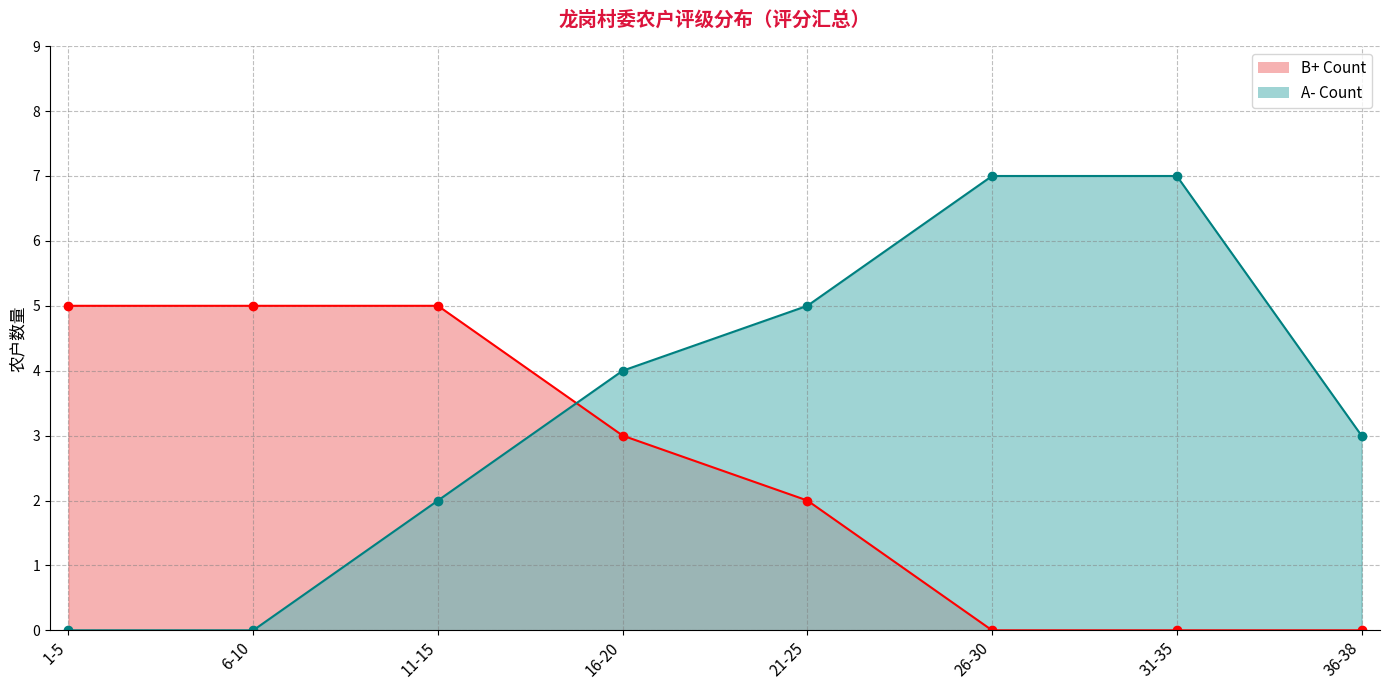

What is the label of the 7th point from the left?

31-35